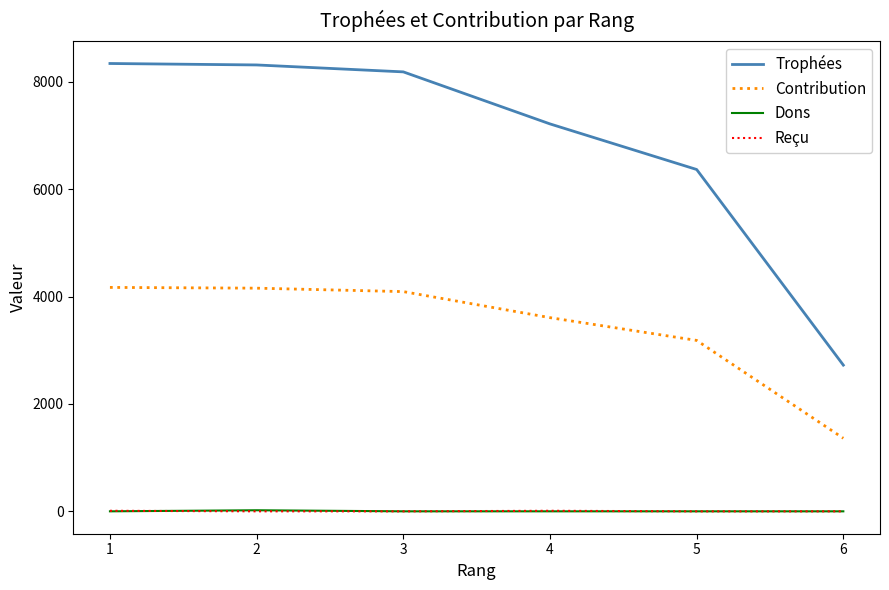

The value of Trophées at 1 is 2728. True or false?

False